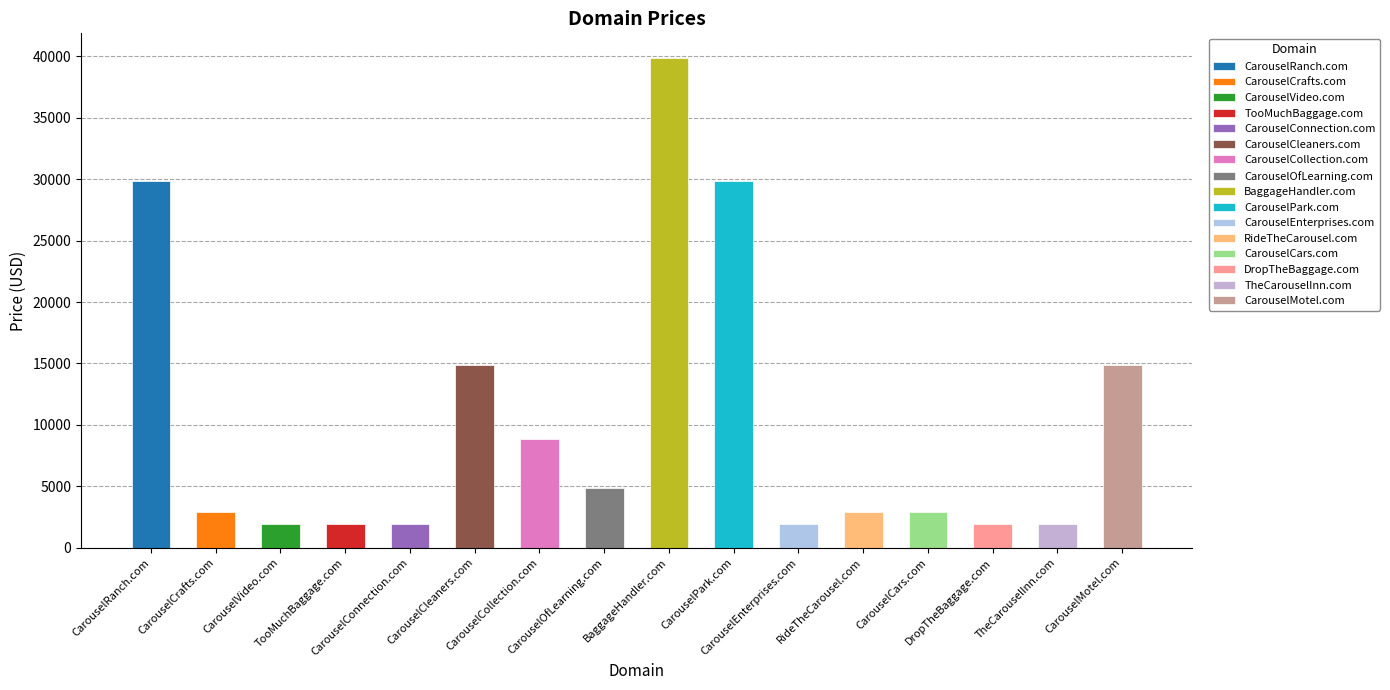

Which label corresponds to the largest value in the chart?

BaggageHandler.com